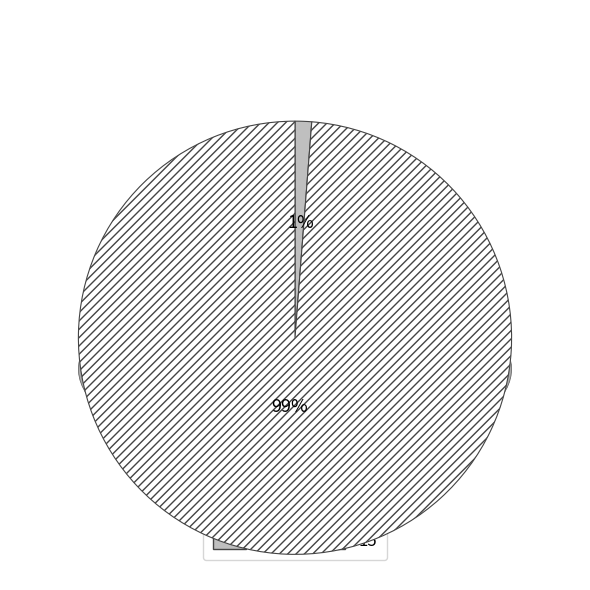

Which slice is the smallest?

13